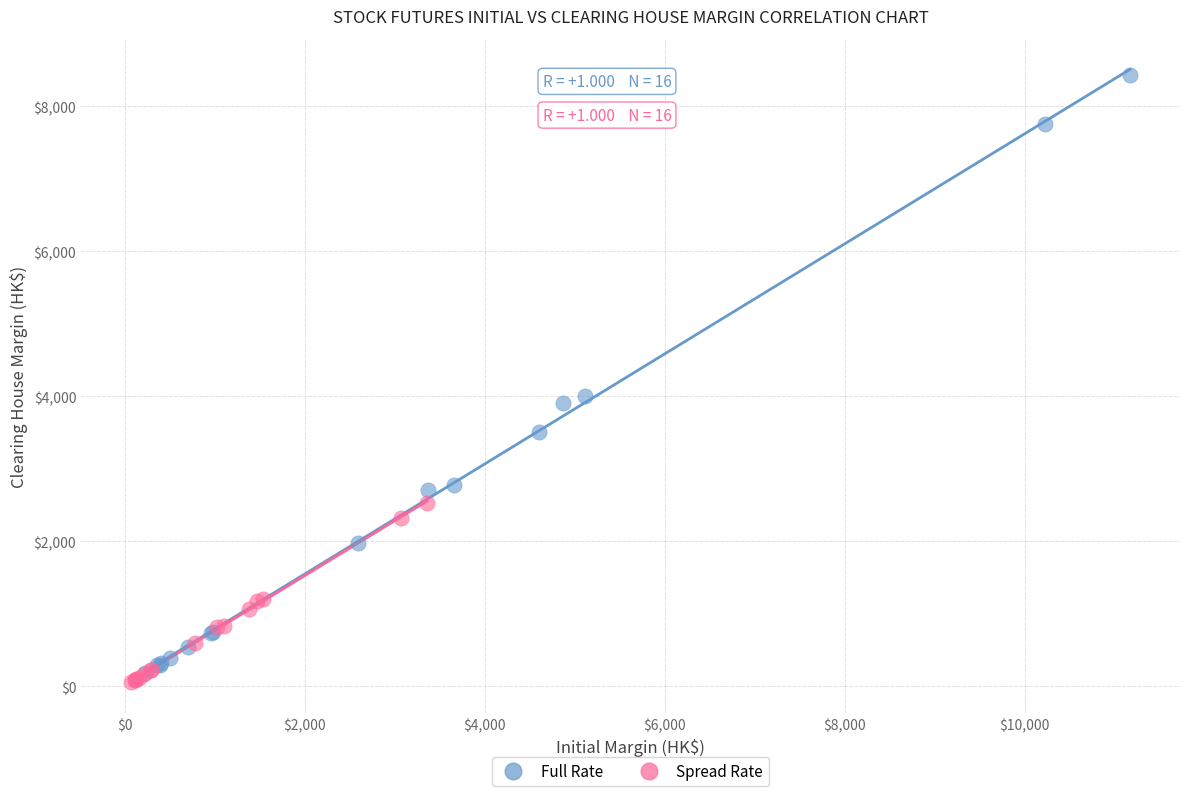

Which series has the widest spread of Y values?

Full Rate